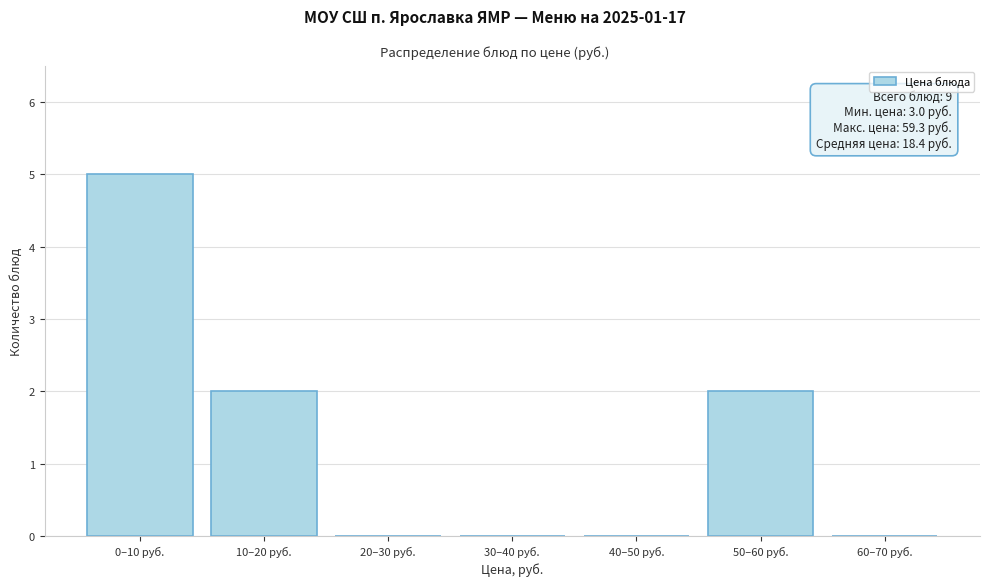

Reading left to right, what are all the values shown in this chart?

0–10 руб.=5	10–20 руб.=2	20–30 руб.=0	30–40 руб.=0	40–50 руб.=0	50–60 руб.=2	60–70 руб.=0